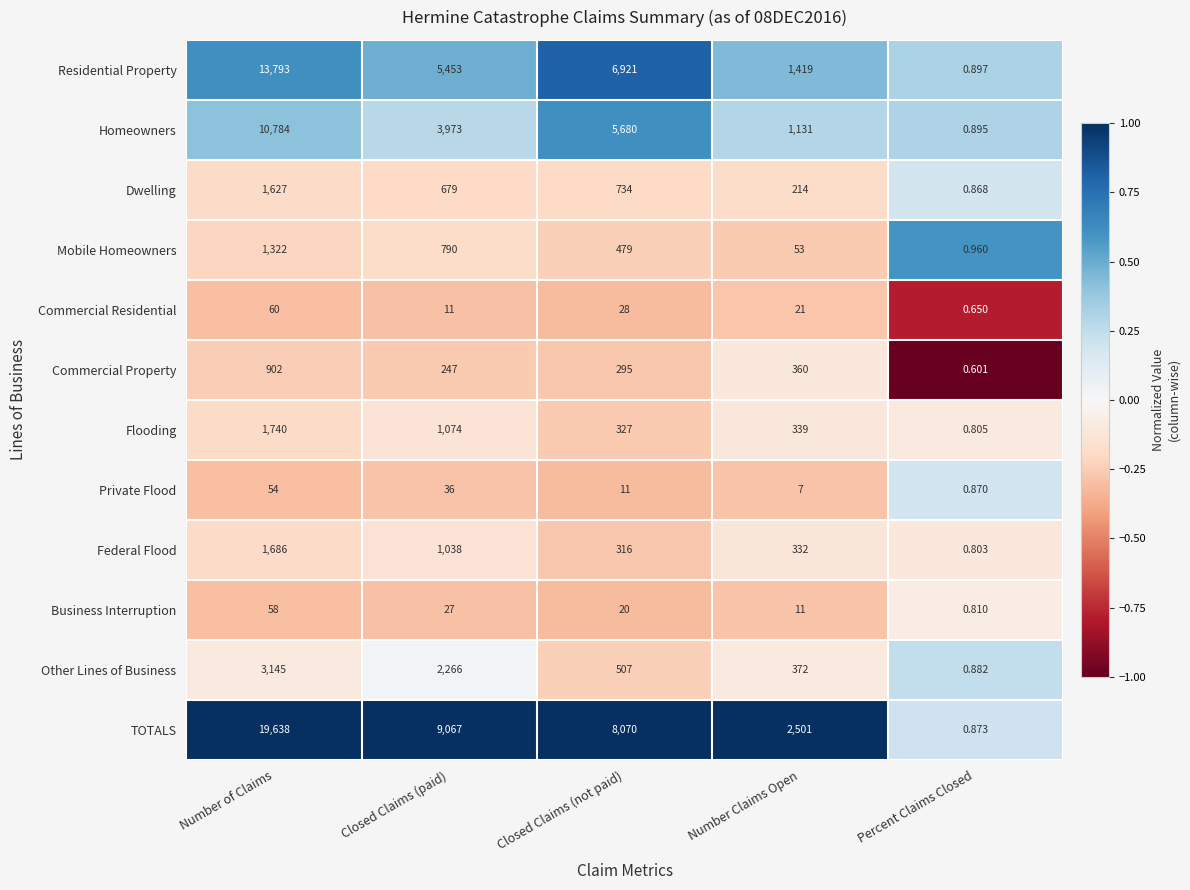

Between Closed Claims (not paid) and Percent Claims Closed, which series saw the biggest shift?

TOTALS